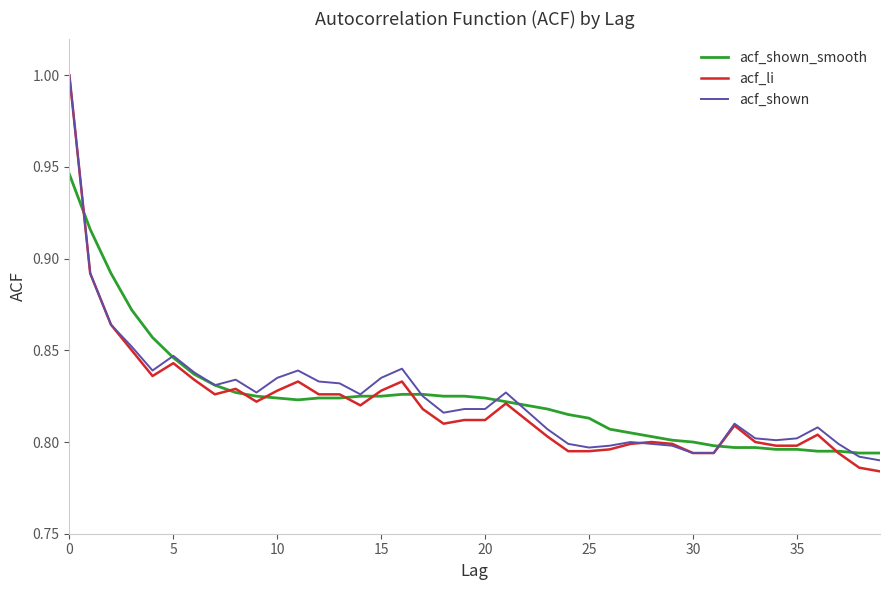

Which series has the widest spread of values?

acf_li